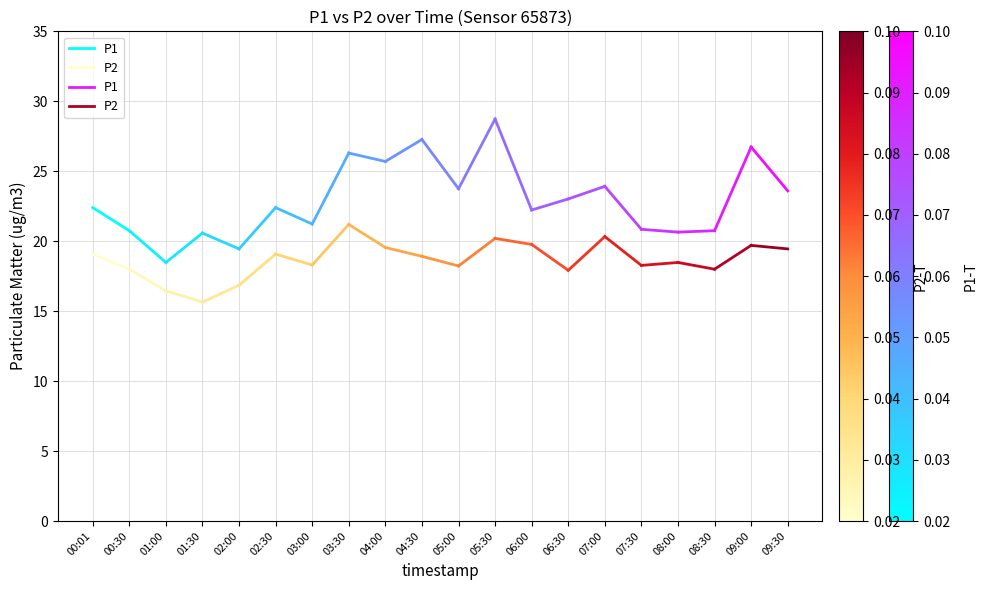

Which series changed the most between 00:01 and 00:30?

P1